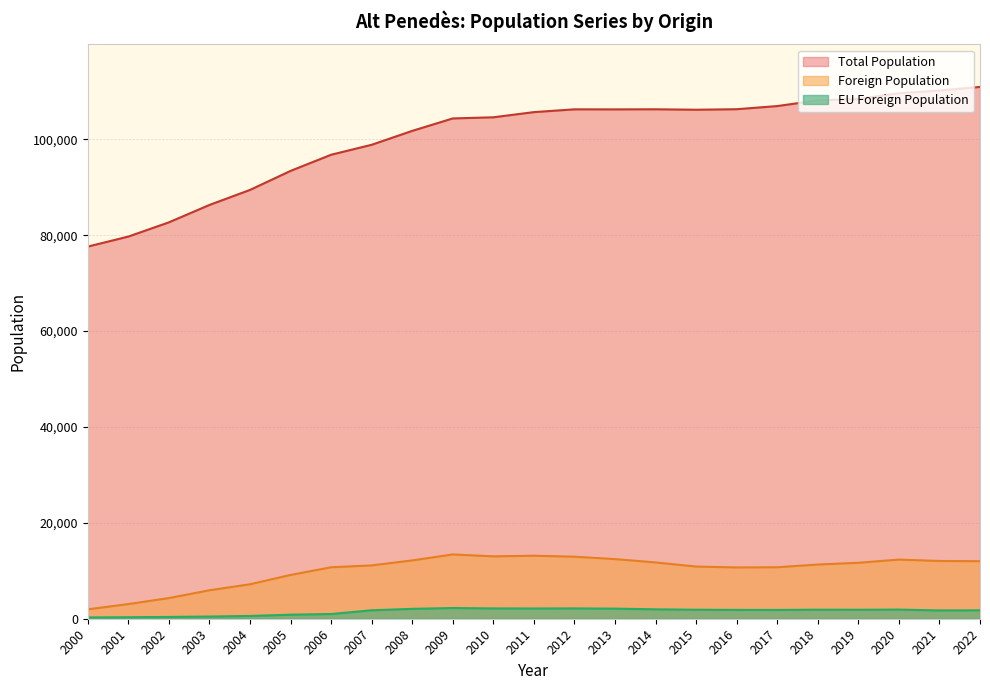

How many lines are shown in the chart?

3